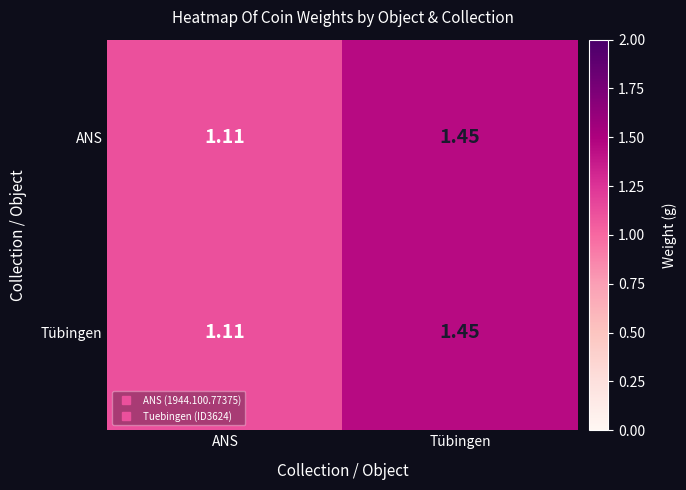

At which category is the sum across all series the highest?

Tübingen